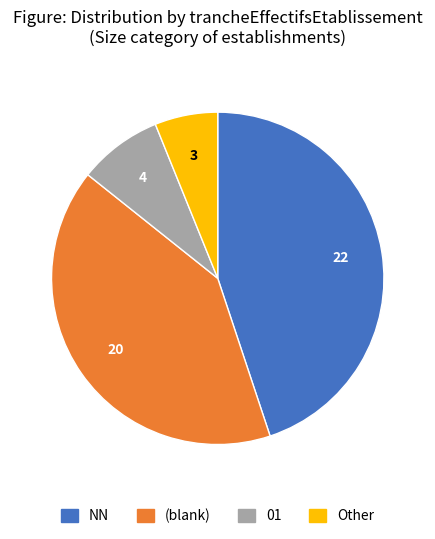

Is there a majority slice in this chart?

No